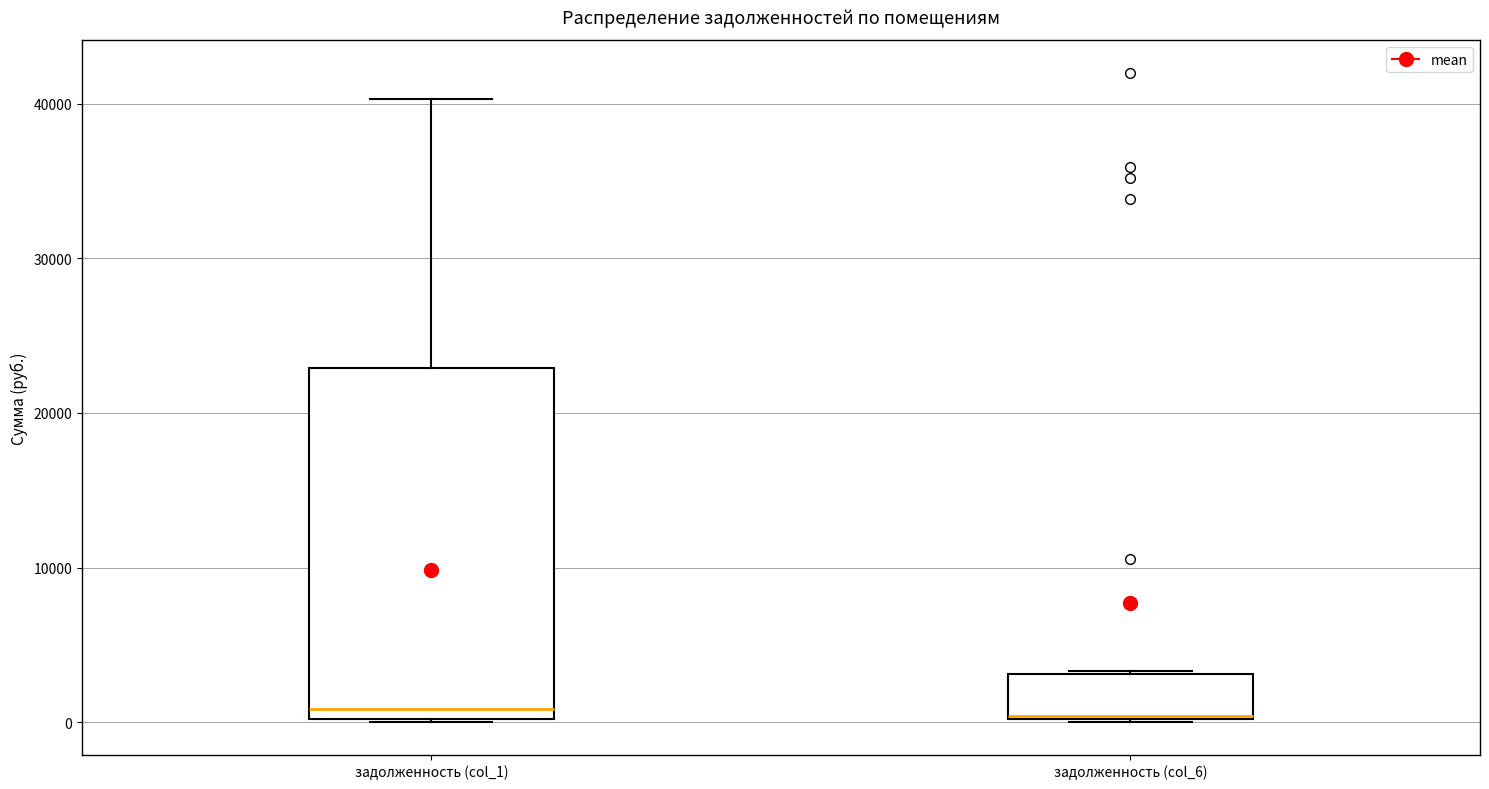

Reading left to right, transcribe this box plot: for each box, give where its median line is, the range the box spans, and where its two whiskers end, as read against the y-axis. The values are not printed on the chart, so give them approximately, as read against the axis.

задолженность (col_1): median 1000, box 0 to 23000, whiskers 0 to 40000
задолженность (col_6): median 0, box 0 to 3000, whiskers 0 to 3000